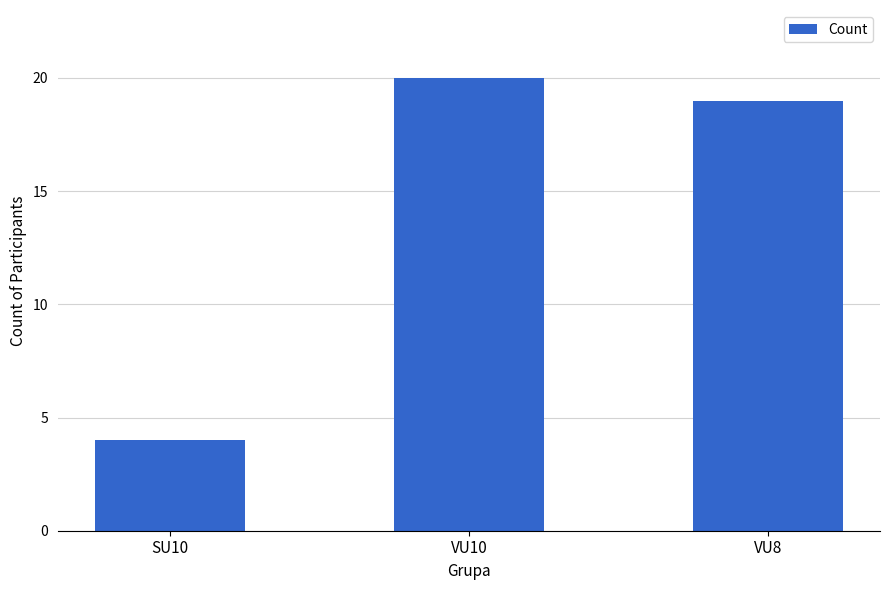

How many data points are less than 19?

1